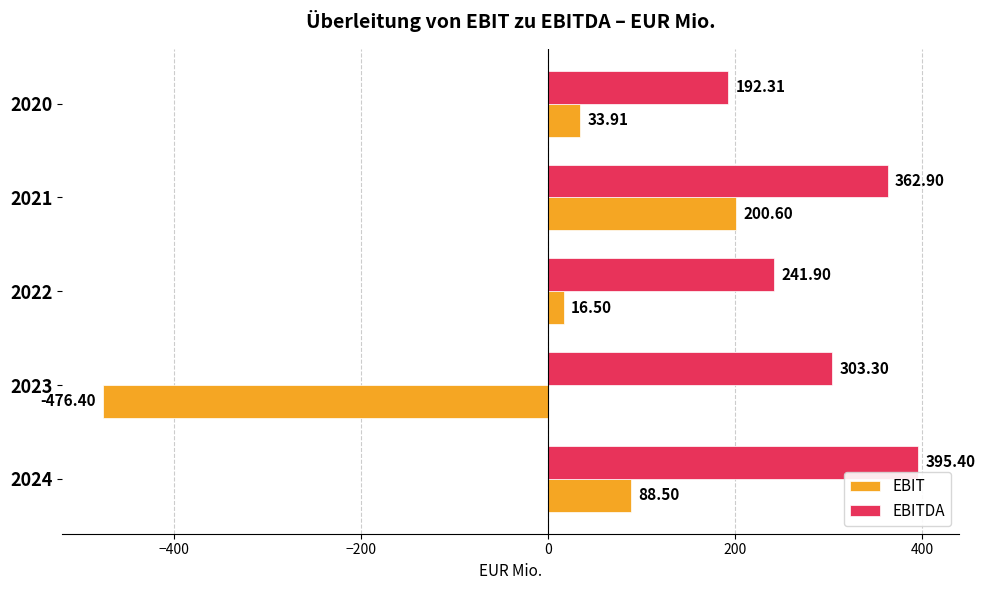

What is the difference between the EBITDA values at 2022 and 2024?

153.5